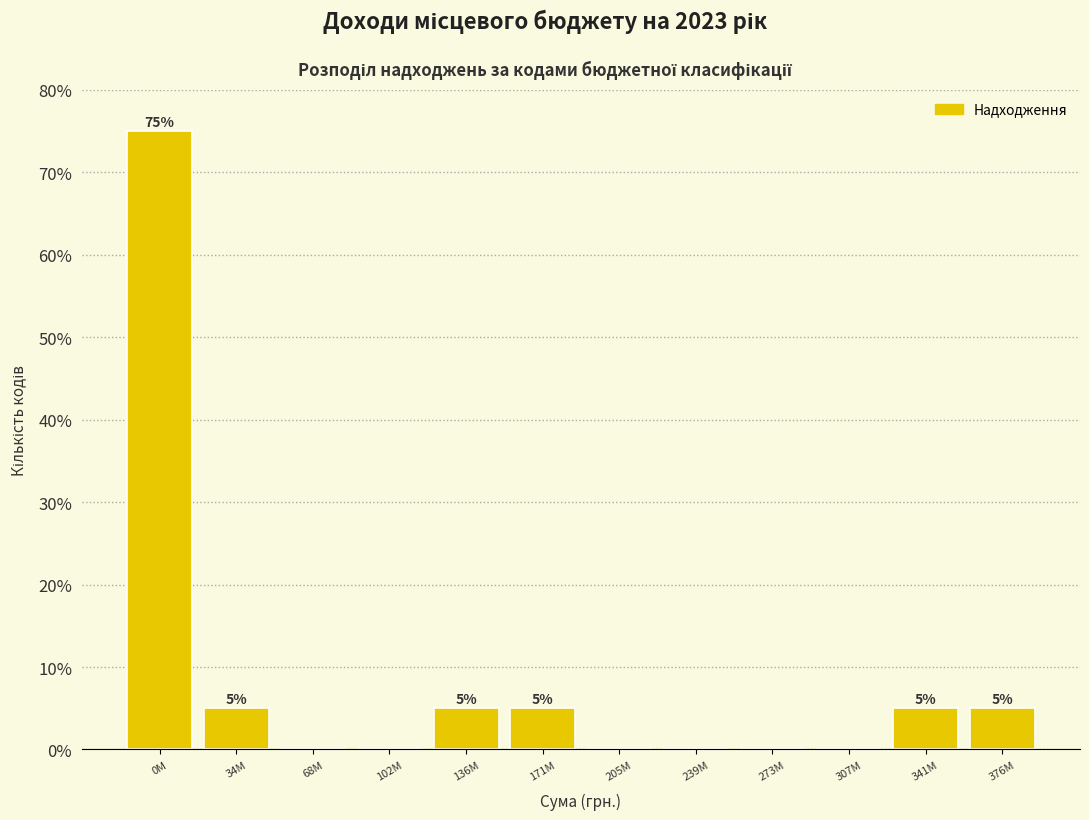

Reading right to left, transcribe all the data shown in this chart.

376M=5	341M=5	307M=0	273M=0	239M=0	205M=0	171M=5	136M=5	102M=0	68M=0	34M=5	0M=75